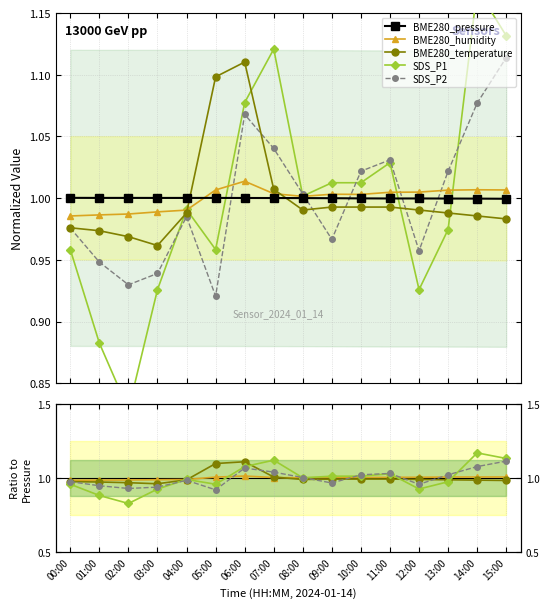

At which label does SDS_P2 first exceed 1?

06:00